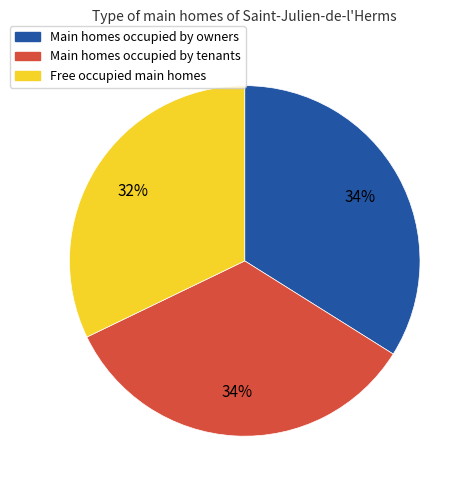

Is there a majority slice in this chart?

No